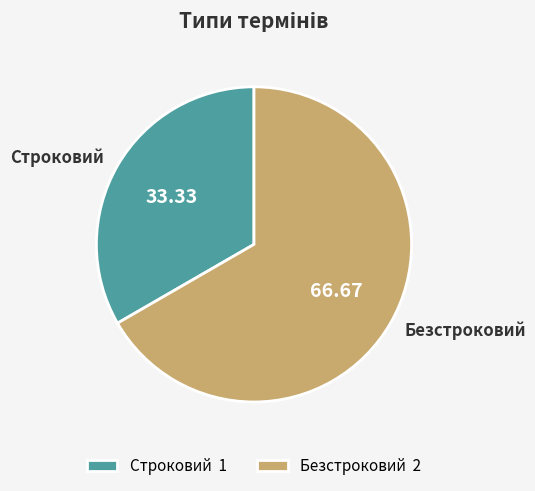

Is the sum of Строковий and Безстроковий greater than half?

Yes